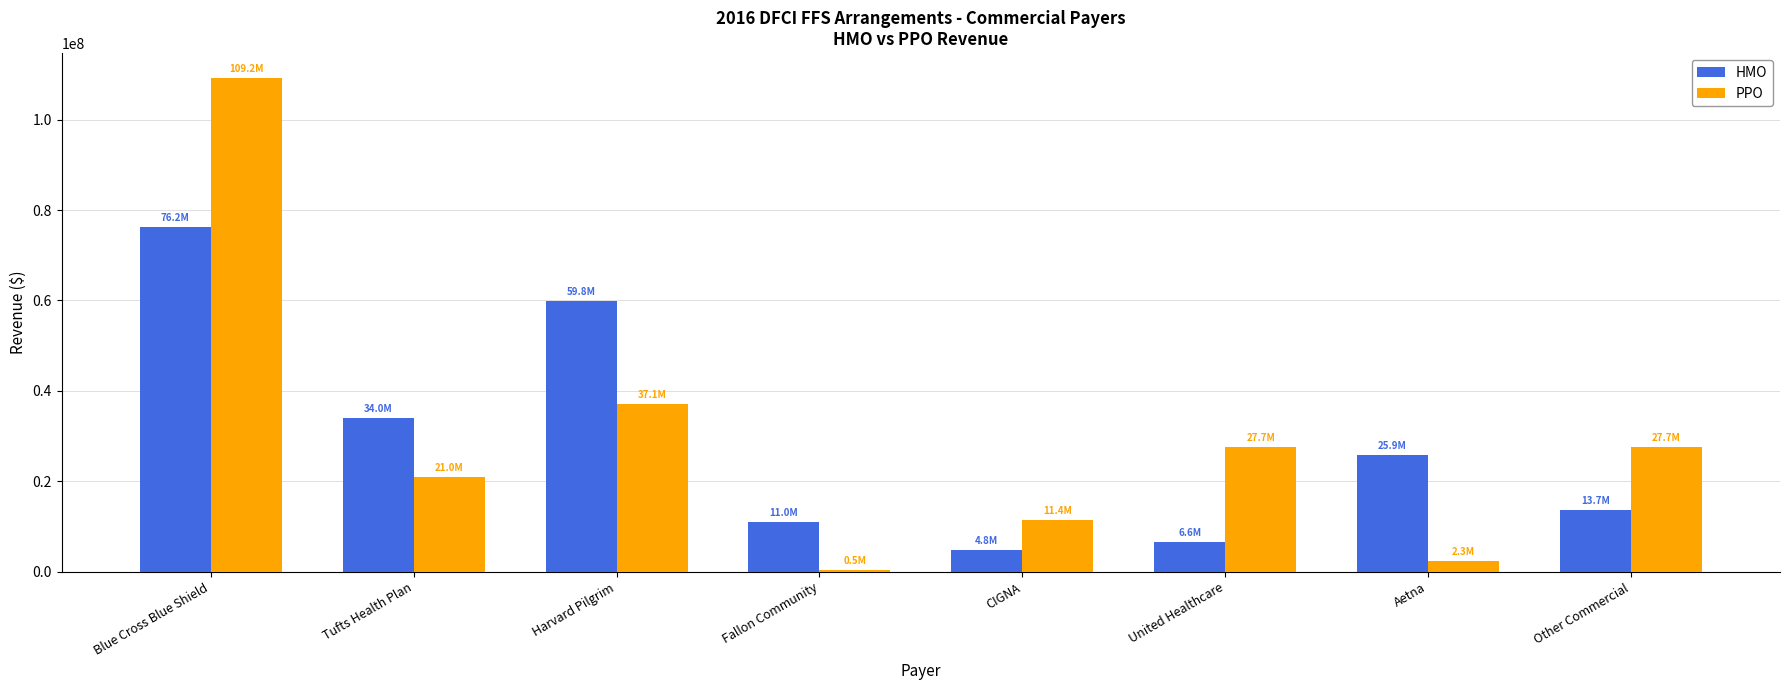

At Aetna, list the series in order from smallest to largest.

PPO, HMO